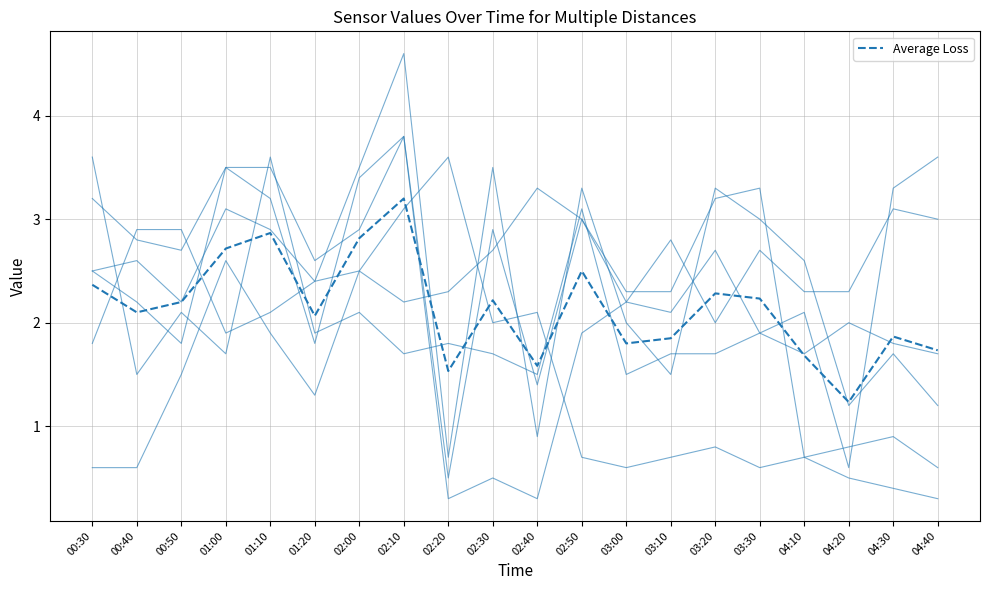

Does the chart have visible grid lines?

Yes